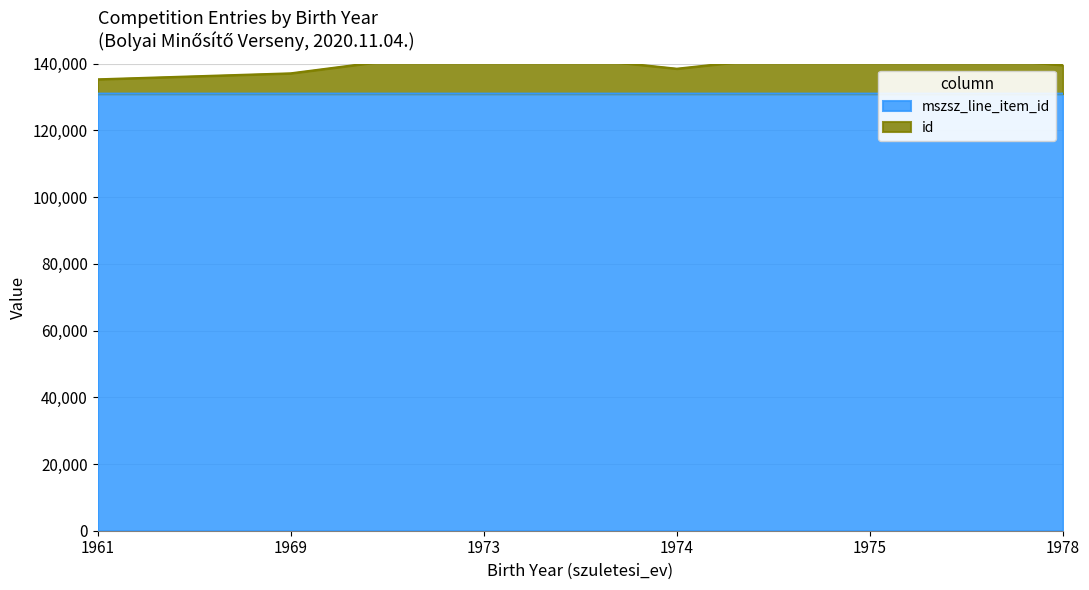

Reading right to left, transcribe all the data shown in this chart.

mszsz_line_item_id: 131038	131038	131038	131039	131038	131038
id: 139570	144778	138521	144591	137135	135336